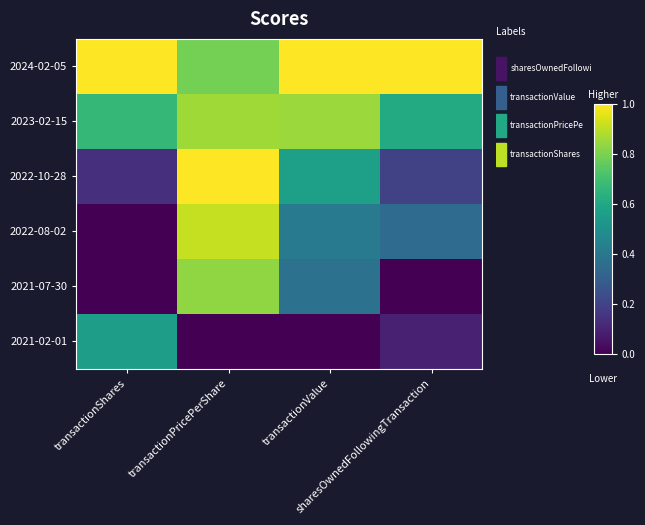

How many categories are shown in the chart?

4